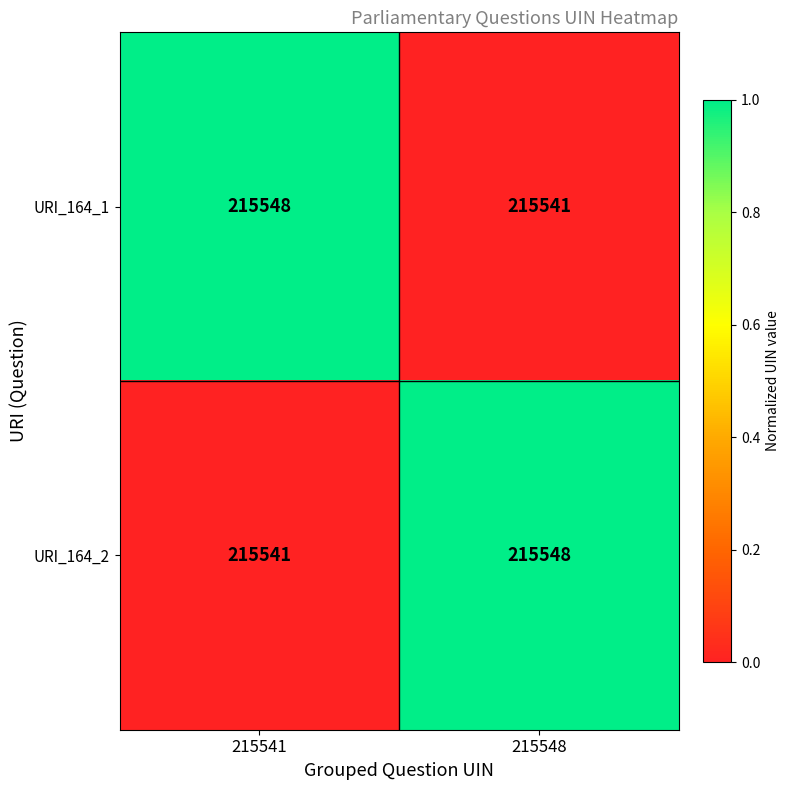

What is the sum of the URI_164_2 values at 215541 and 215548?

431089